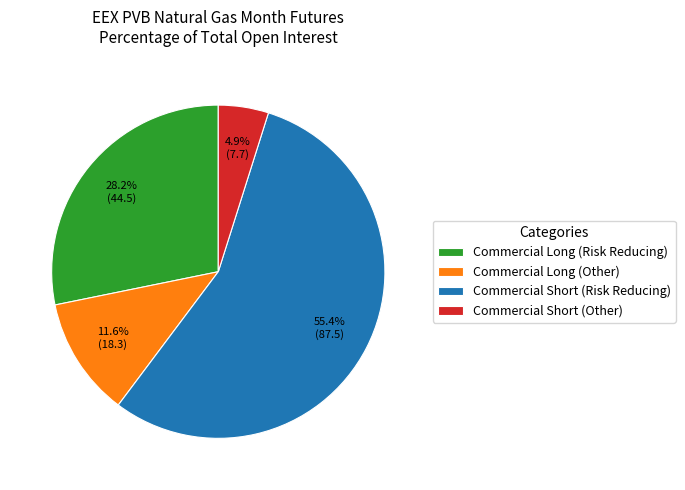

What is the largest slice in the pie chart?

Commercial Short (Risk Reducing)